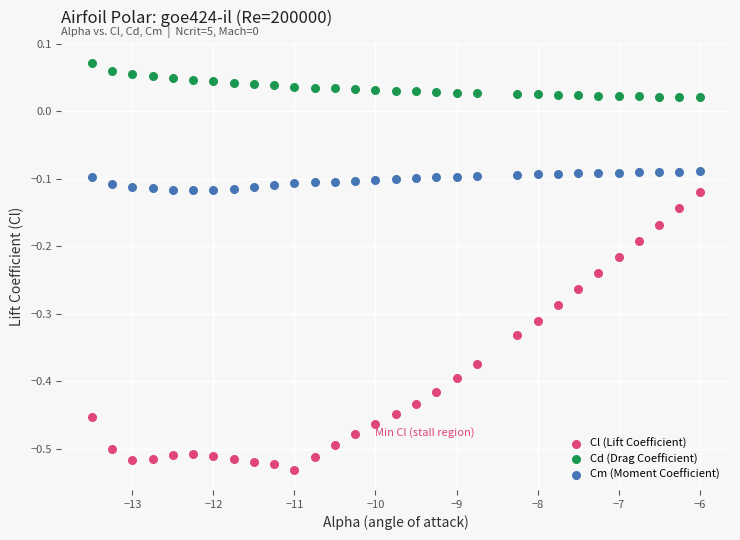

Across all data points, what is the range of X values (max minus min)?

7.5